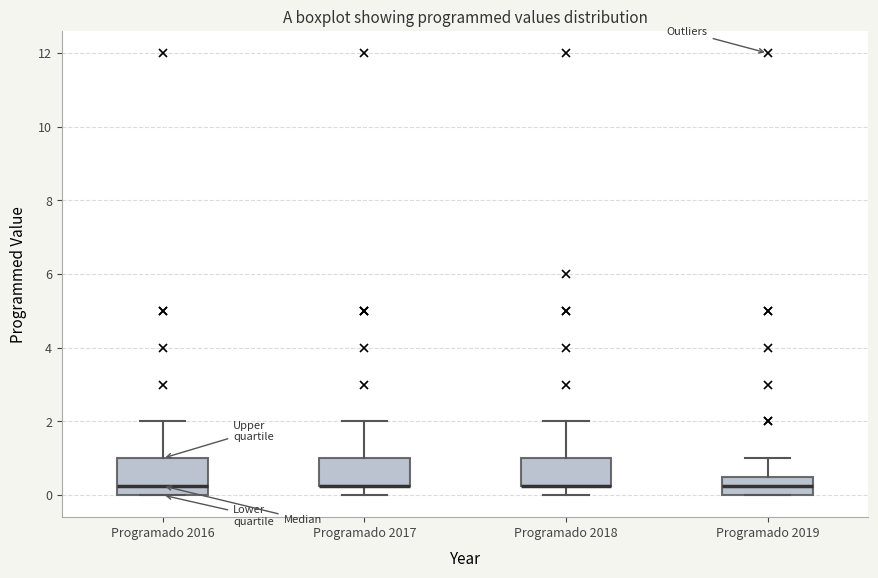

Where is the upper edge of the box for Programado 2016 on the y-axis? The values are not printed on the chart, so give them approximately, as read against the axis.

1.0